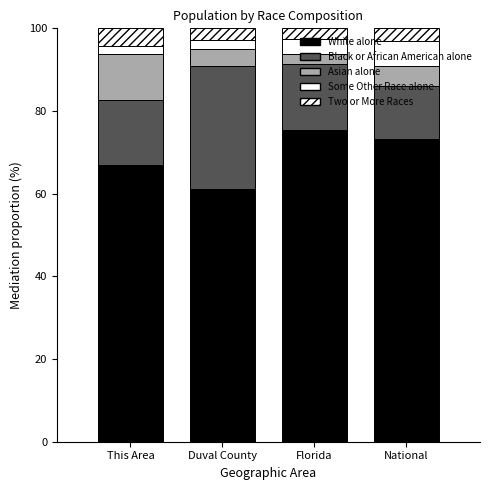

Are the bars horizontal?

No